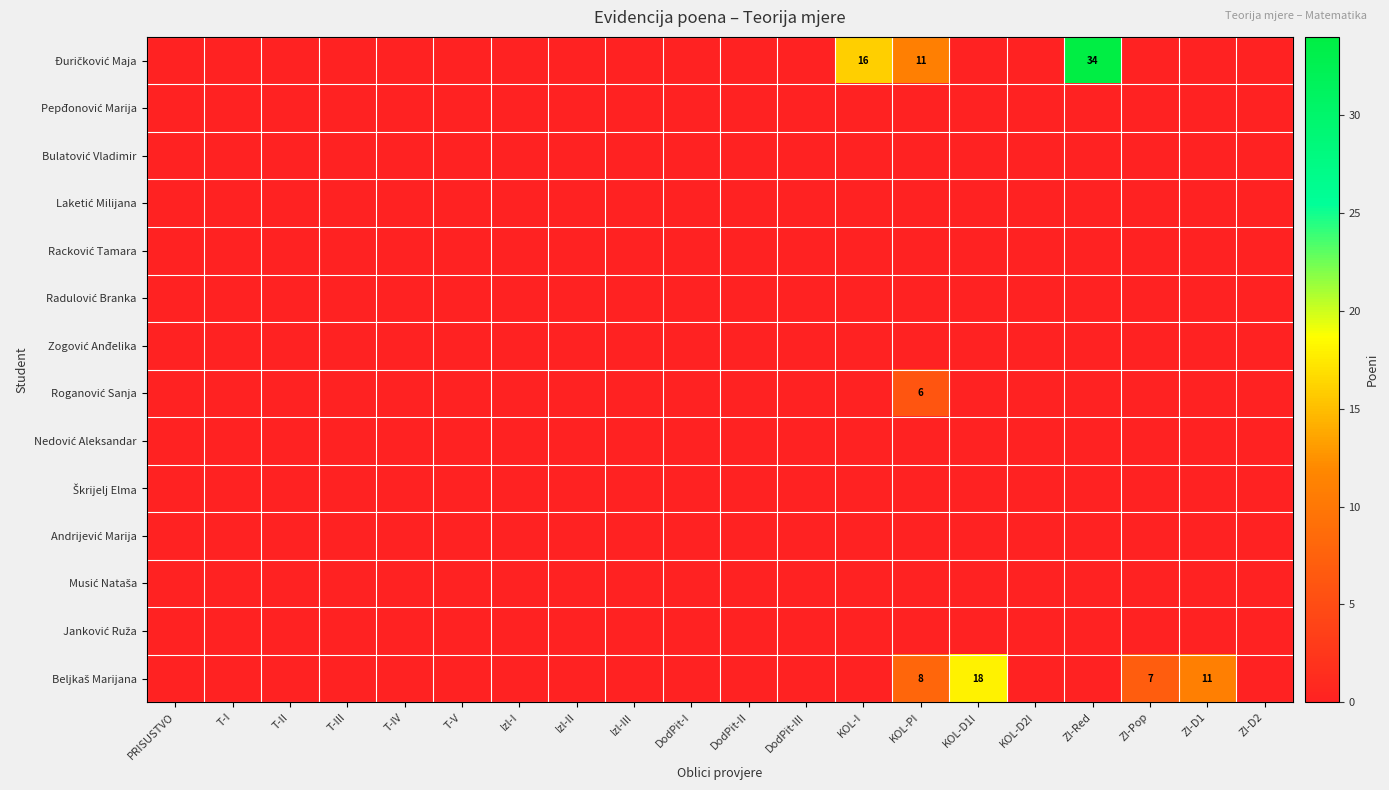

Which series changed the most between Izl-I and Izl-II?

Đuričković Maja